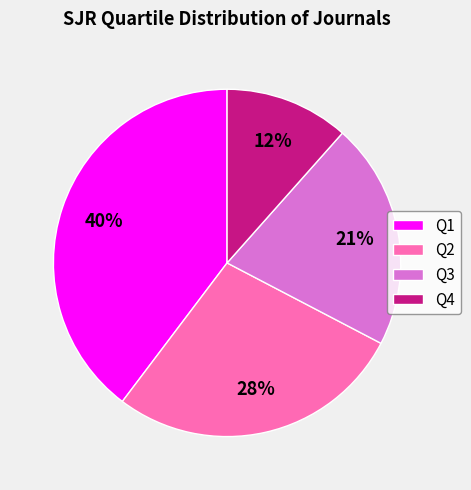

What is the largest slice in the pie chart?

Q1